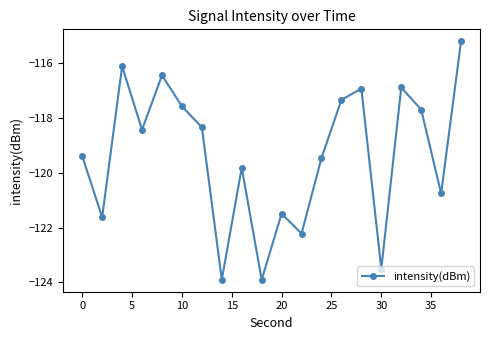

What is the maximum value shown in the chart?

-115.2